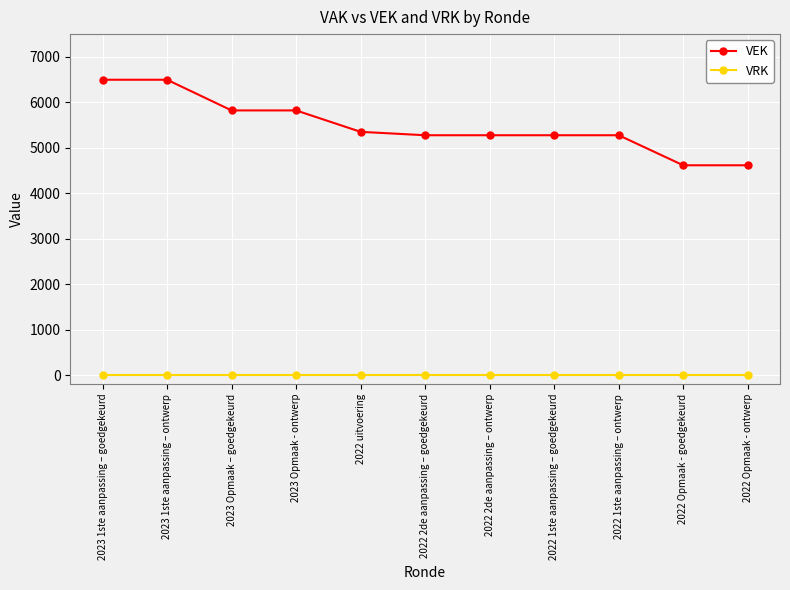

What is the greatest value displayed?

6496